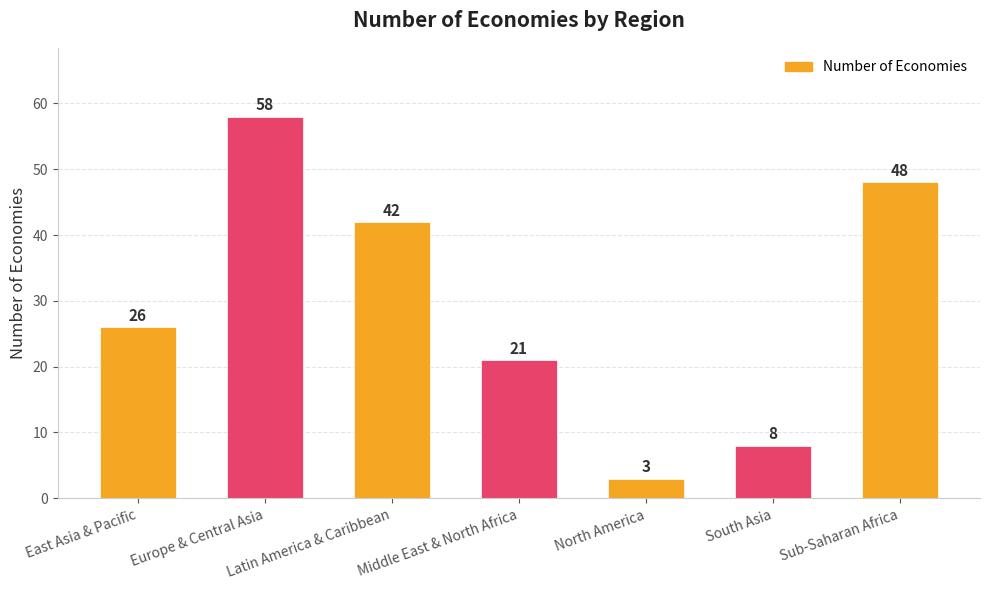

The chart shows a value of 8 at South Asia. True or false?

True